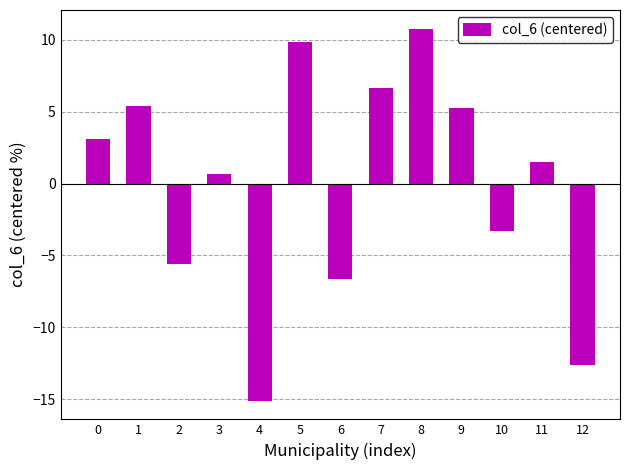

Where is the data nearest to the value -2?

10